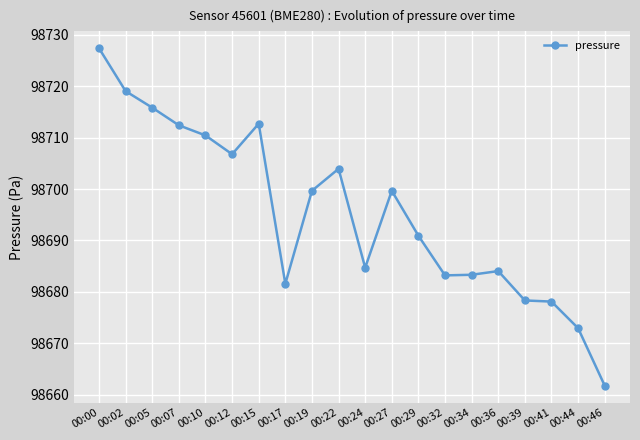

What is the approximate value at 00:41?

98678.1